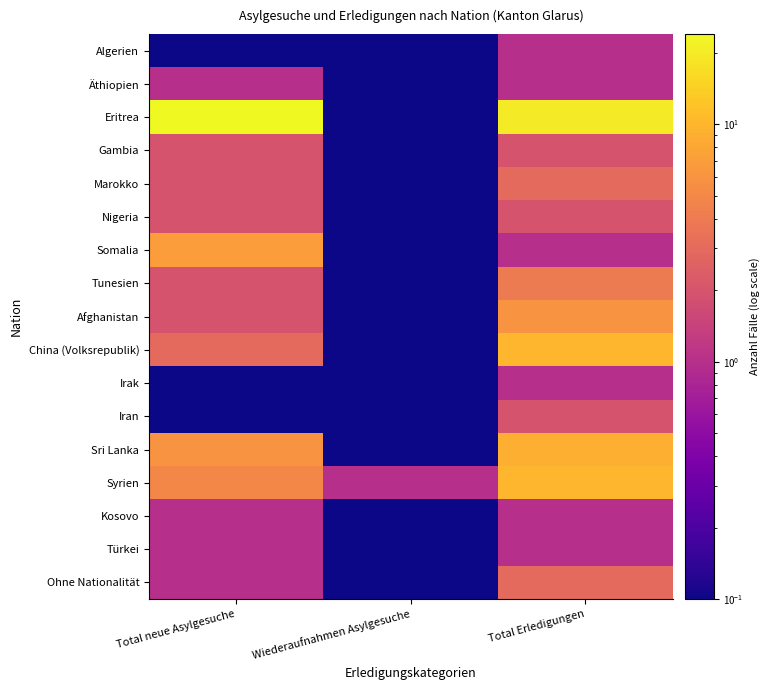

Which series changed the most between Total neue Asylgesuche and Total Erledigungen?

China (Volksrepublik)